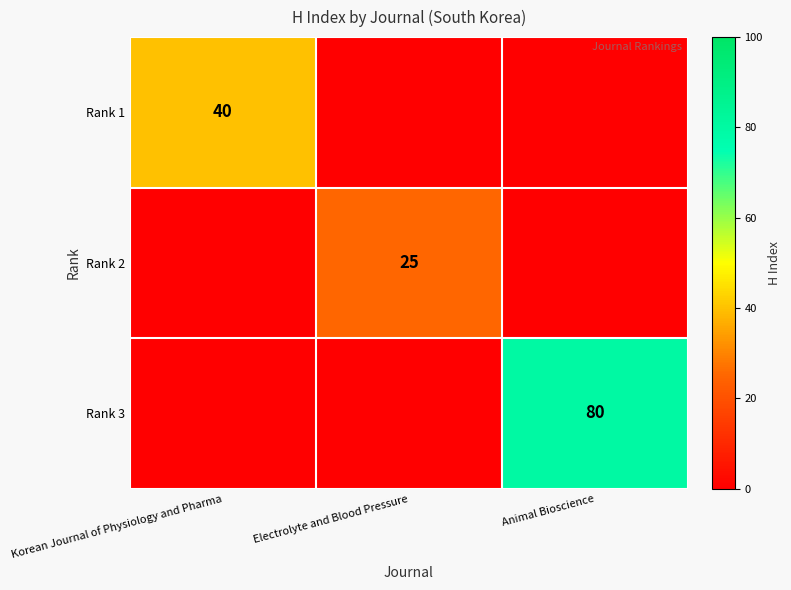

Is it true that Rank 2 equals 25 at Electrolyte and Blood Pressure?

True